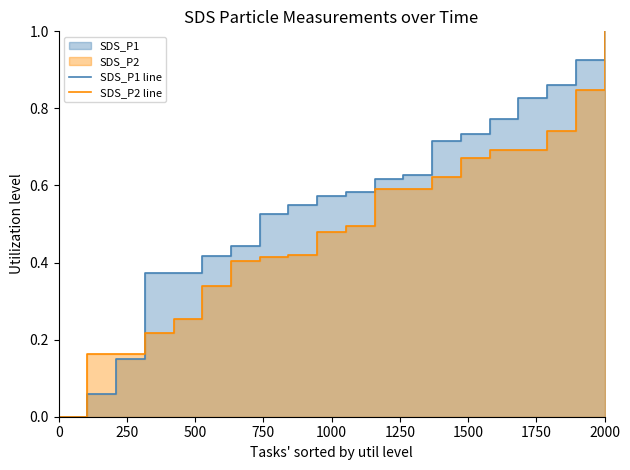

Reading left to right, list all the values displayed in this chart.

SDS_P1 line: 0.0	0.1	0.1	0.4	0.4	0.4	0.4	0.5	0.5	0.6	0.6	0.6	0.6	0.7	0.7	0.8	0.8	0.9	0.9	1.0
SDS_P2 line: 0.0	0.2	0.2	0.2	0.3	0.3	0.4	0.4	0.4	0.5	0.5	0.6	0.6	0.6	0.7	0.7	0.7	0.7	0.8	1.0